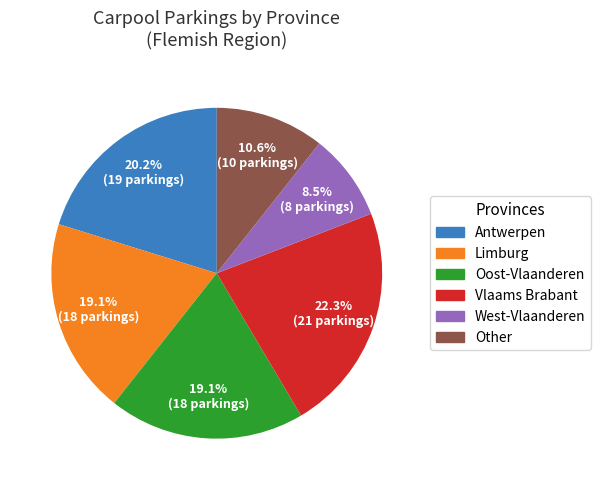

How many segments does this pie chart have?

6